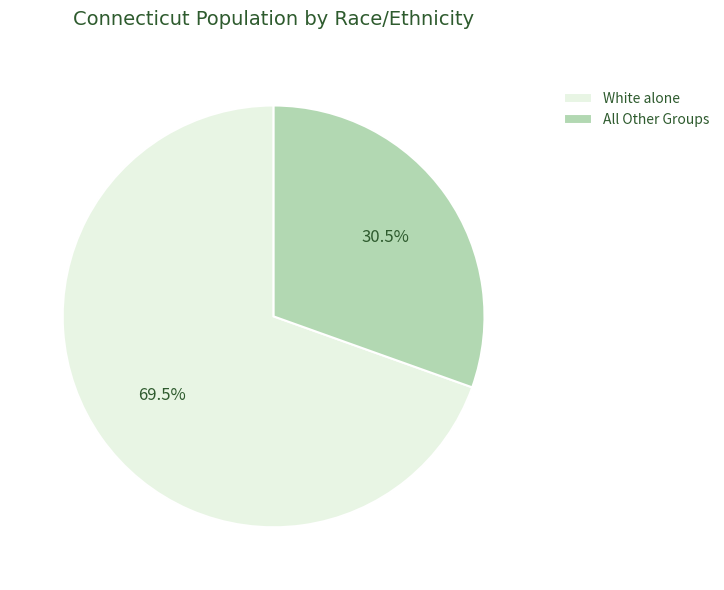

Rank the categories by value from highest to lowest.

White alone, All Other Groups